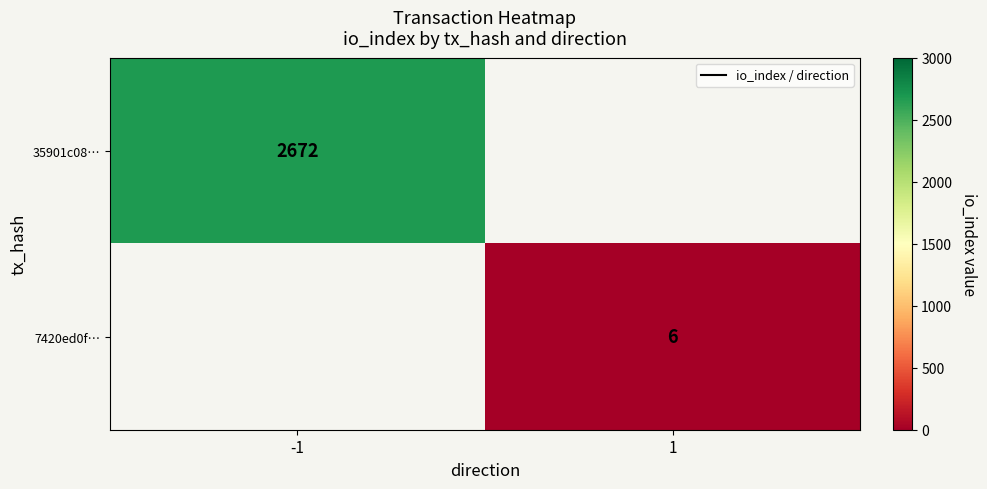

The 35901c08… series shows 4563.1 at -1. True or false?

False